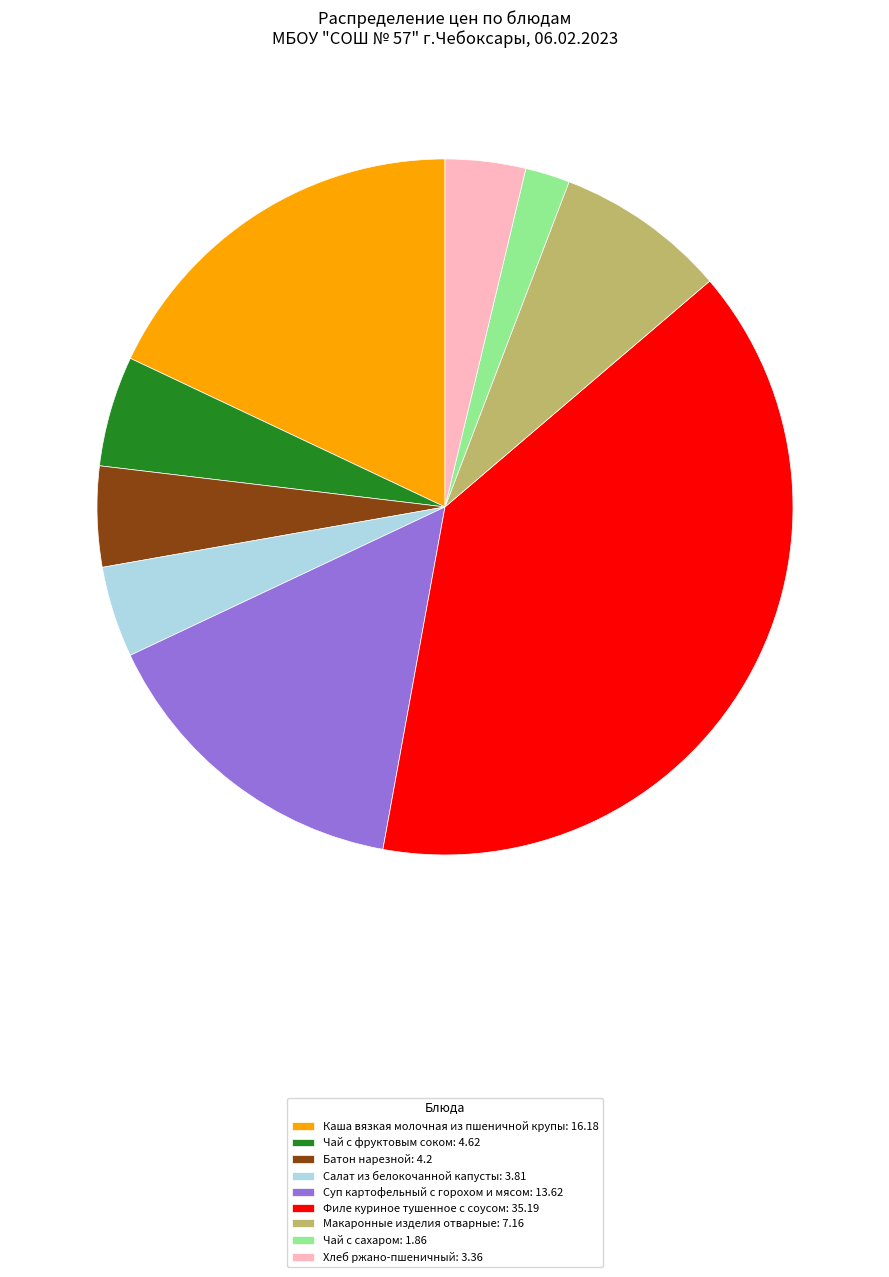

Which has a higher value, Филе куриное тушенное с соусом: 35.19 or Хлеб ржано-пшеничный: 3.36?

Филе куриное тушенное с соусом: 35.19